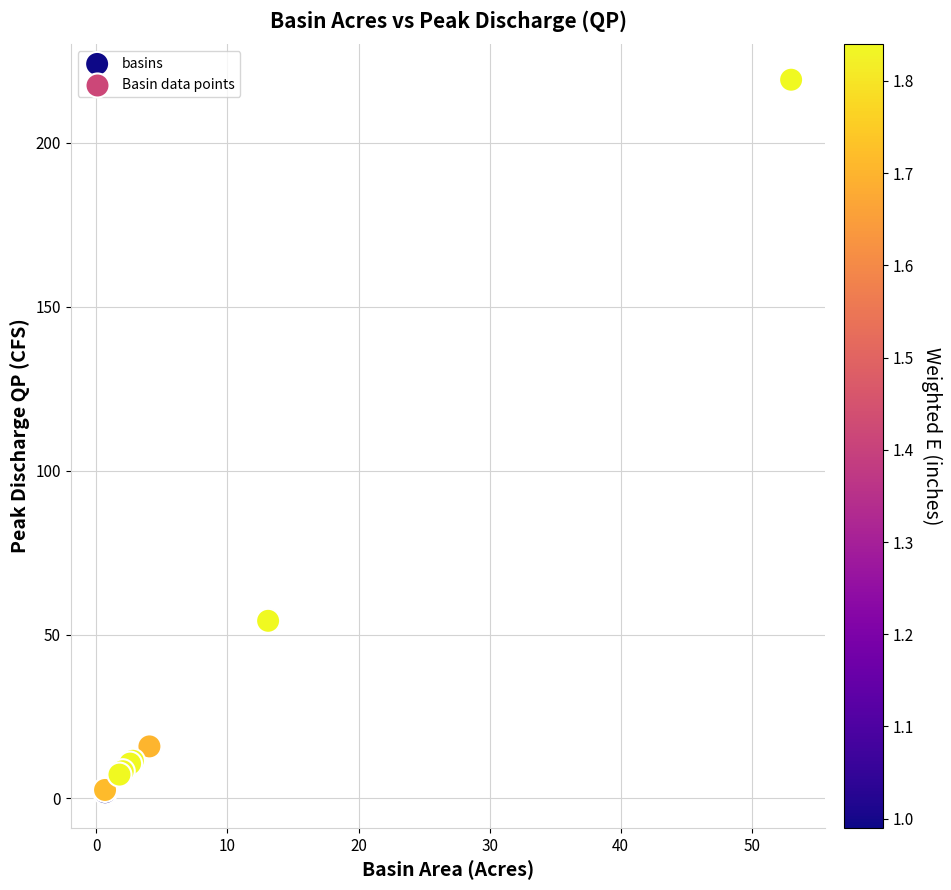

What Y value in the scatter plot is closest to 110?

54.2